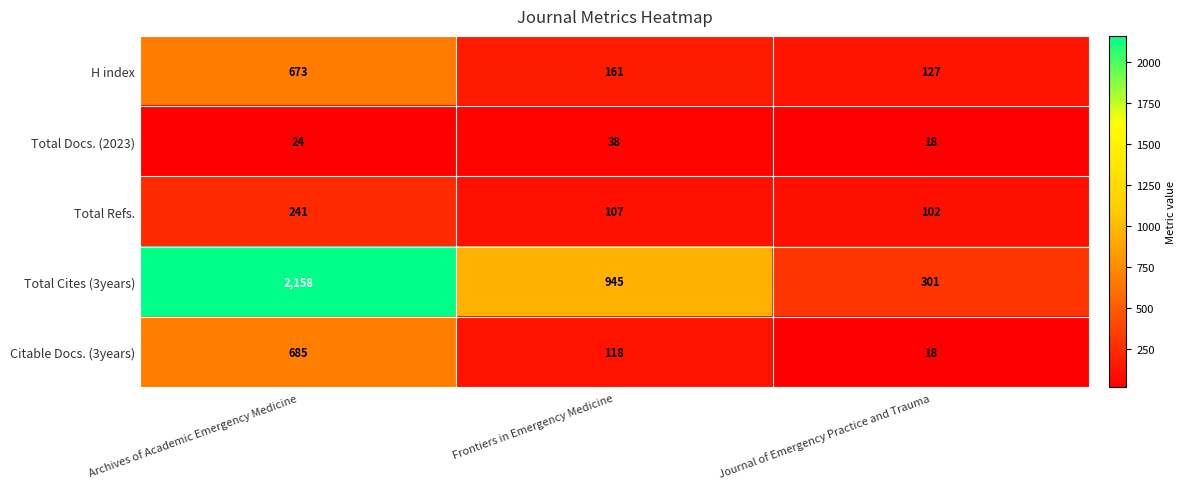

The value of Total Cites (3years) at Frontiers in Emergency Medicine is 945. True or false?

True